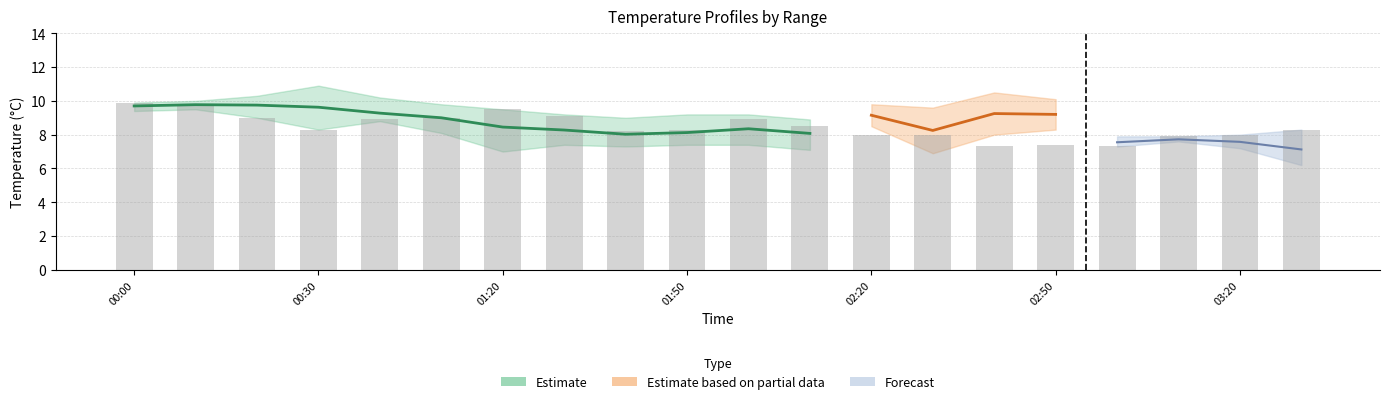

How many groups of bars are there?

20